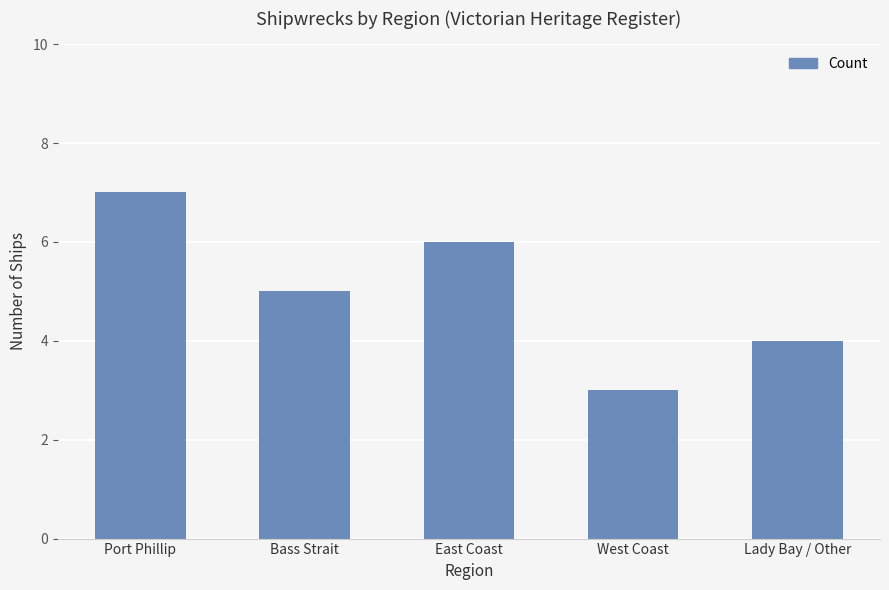

How many distinct data groups are displayed?

1